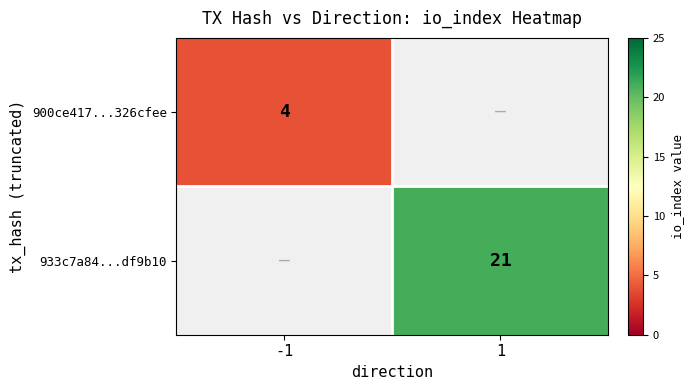

The 900ce417...326cfee series shows 4 at -1. True or false?

True